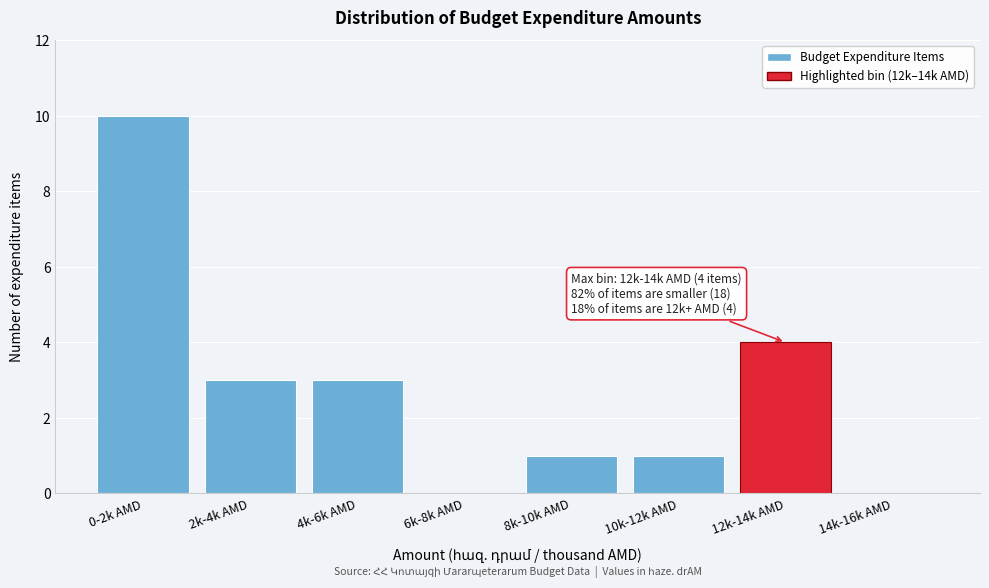

Reading right to left, transcribe all the data shown in this chart.

14k-16k AMD=0	12k-14k AMD=4	10k-12k AMD=1	8k-10k AMD=1	6k-8k AMD=0	4k-6k AMD=3	2k-4k AMD=3	0-2k AMD=10